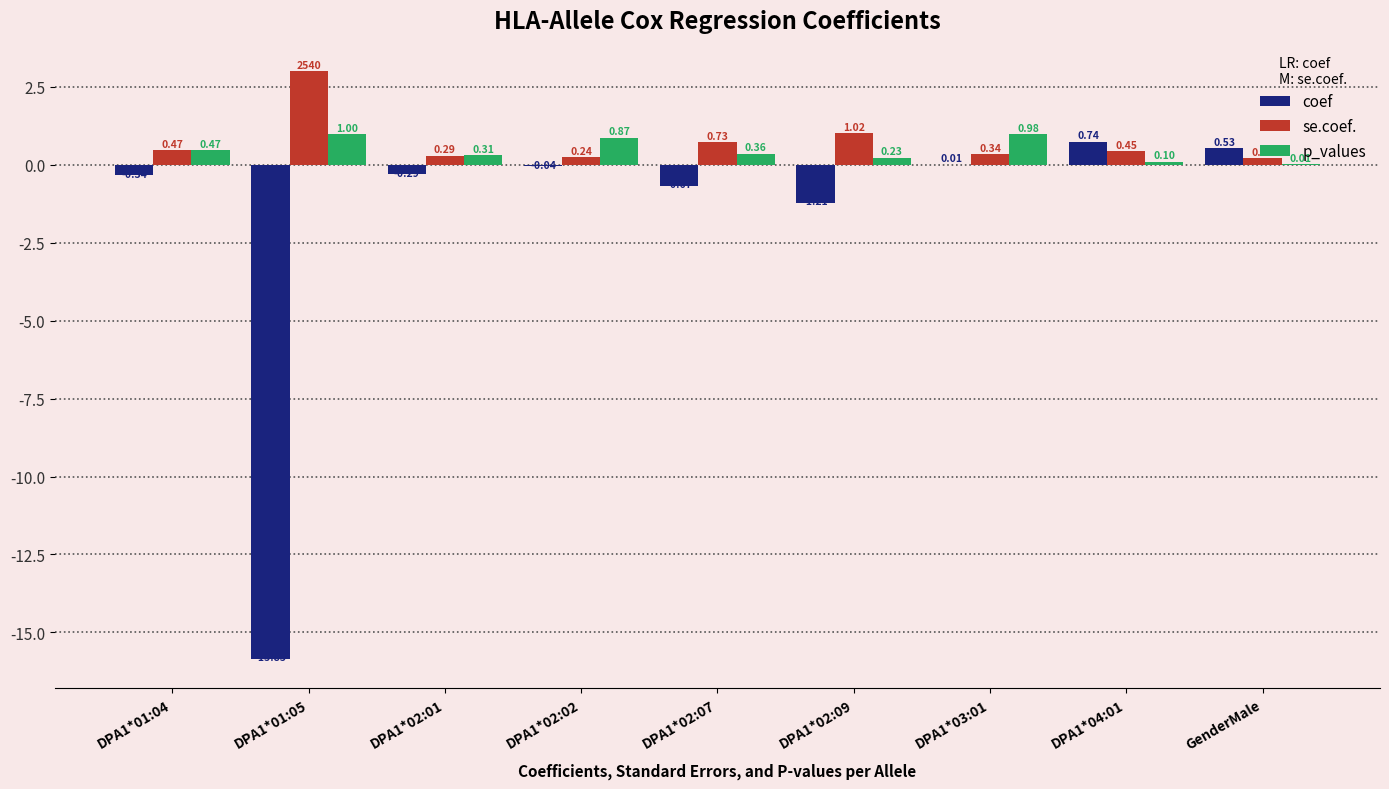

How many distinct data groups are displayed?

3